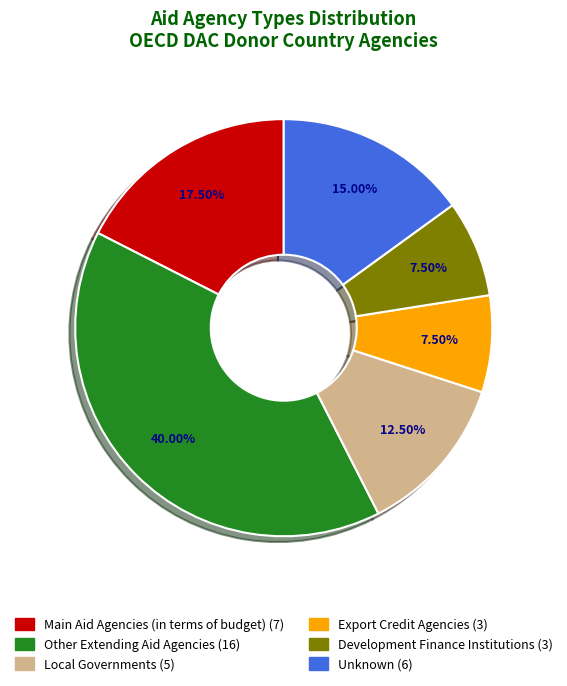

Which category has the biggest portion of the pie?

Other Extending Aid Agencies